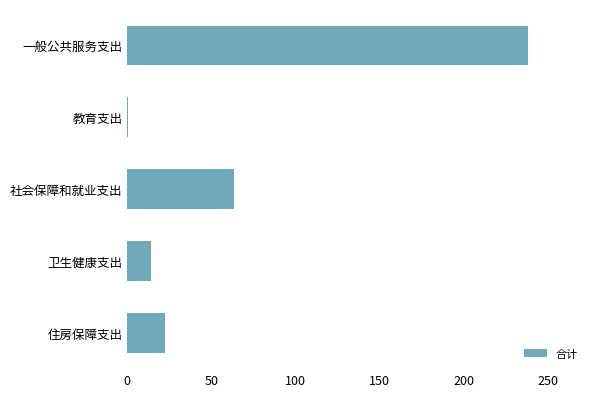

The chart shows a value of 13.8 at 卫生健康支出. True or false?

True